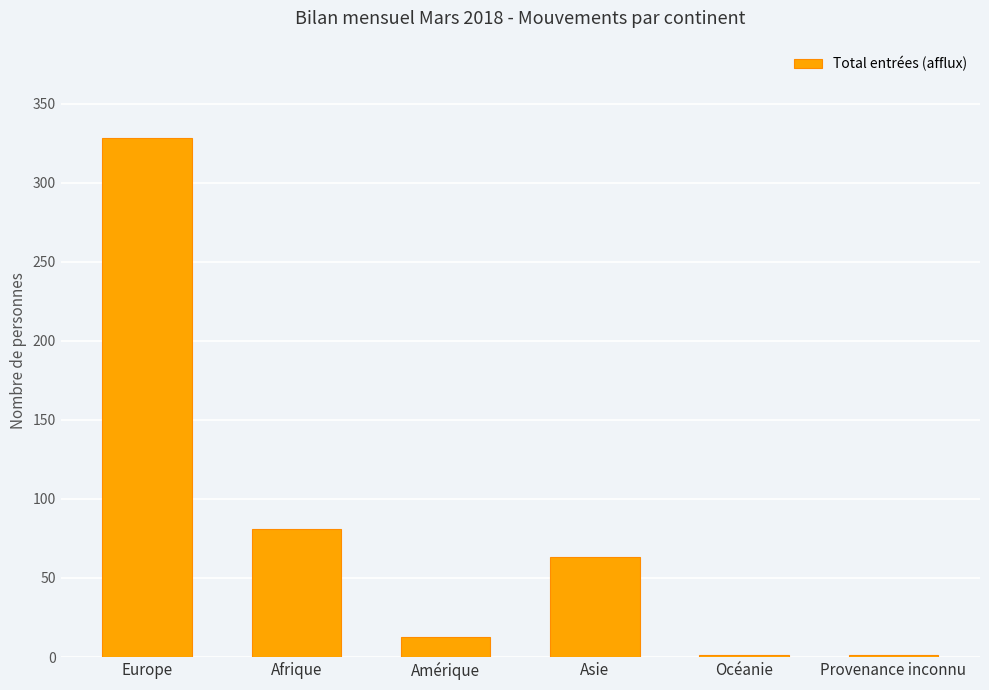

Where does the data first go above 63?

Europe